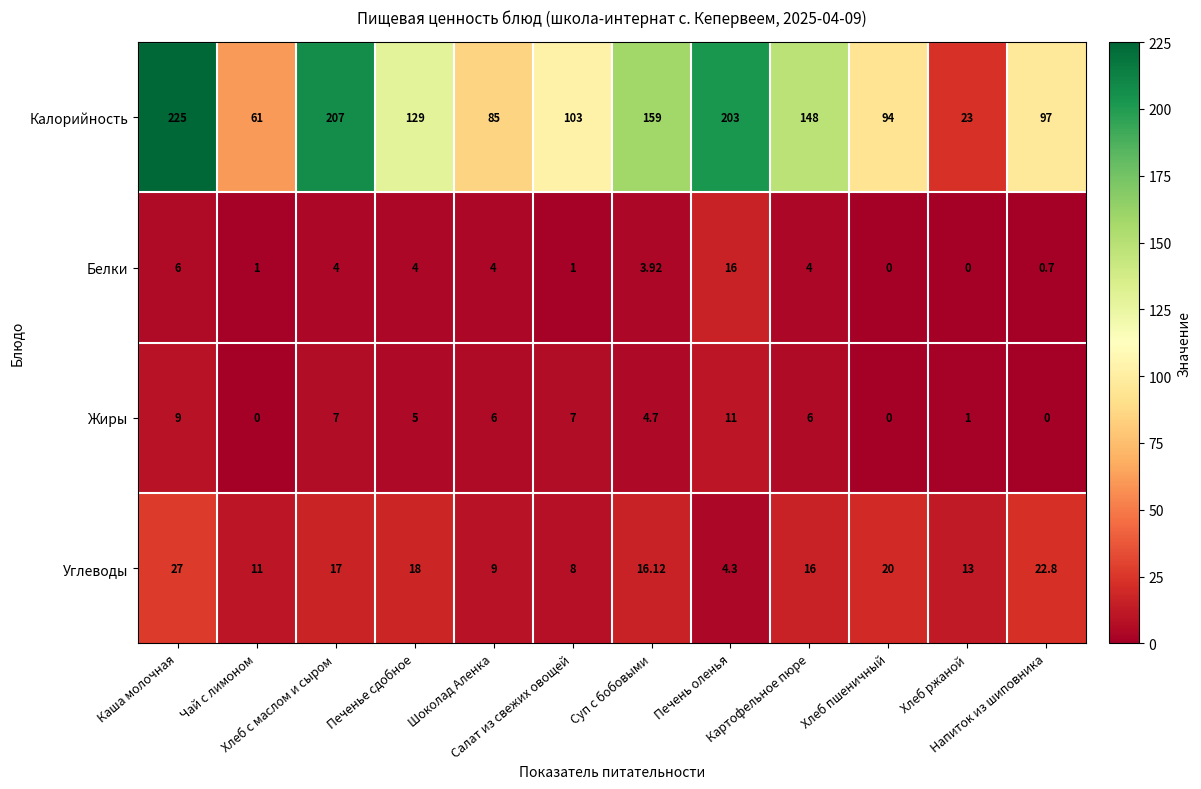

What is the spread (max minus min) of values at Хлеб ржаной?

23.0